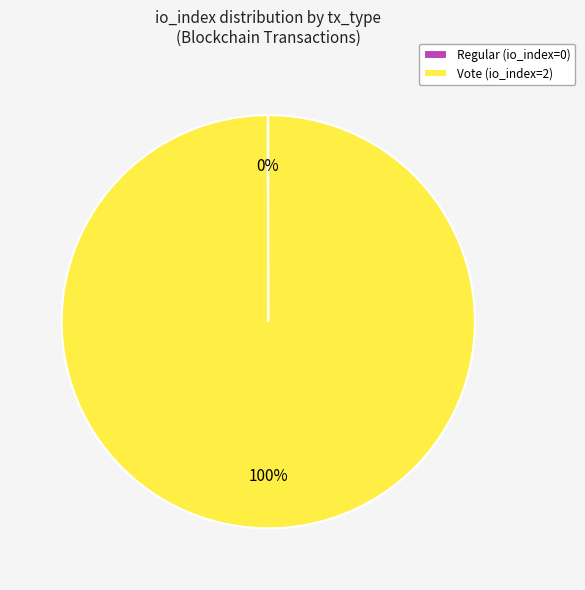

To the nearest percent, what portion does Vote (io_index=2) represent?

100%